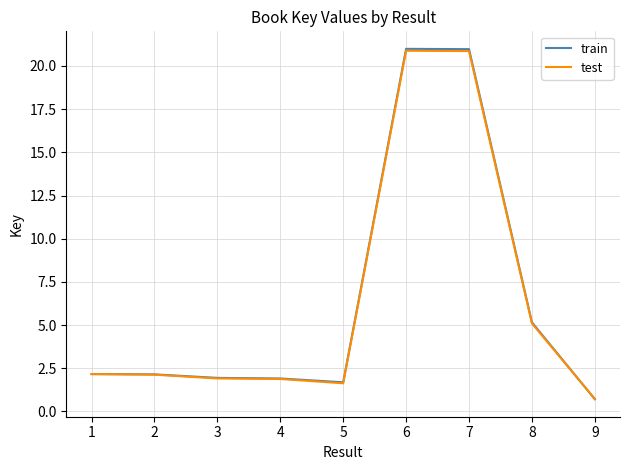

How many lines are shown in the chart?

2